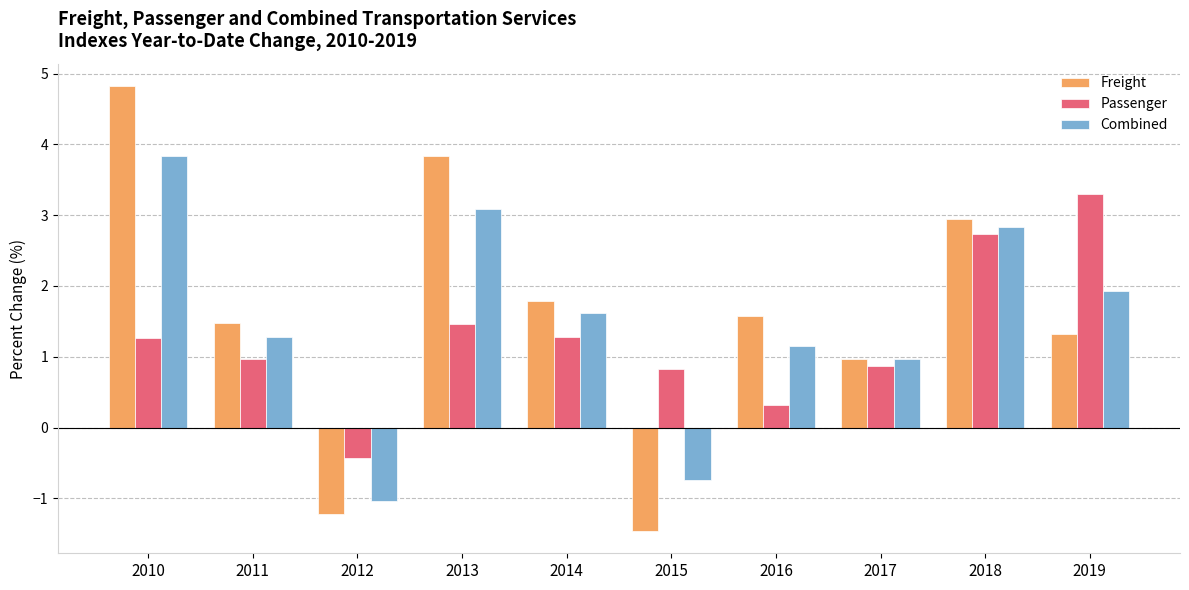

Read the Combined value at 2015.

-0.7